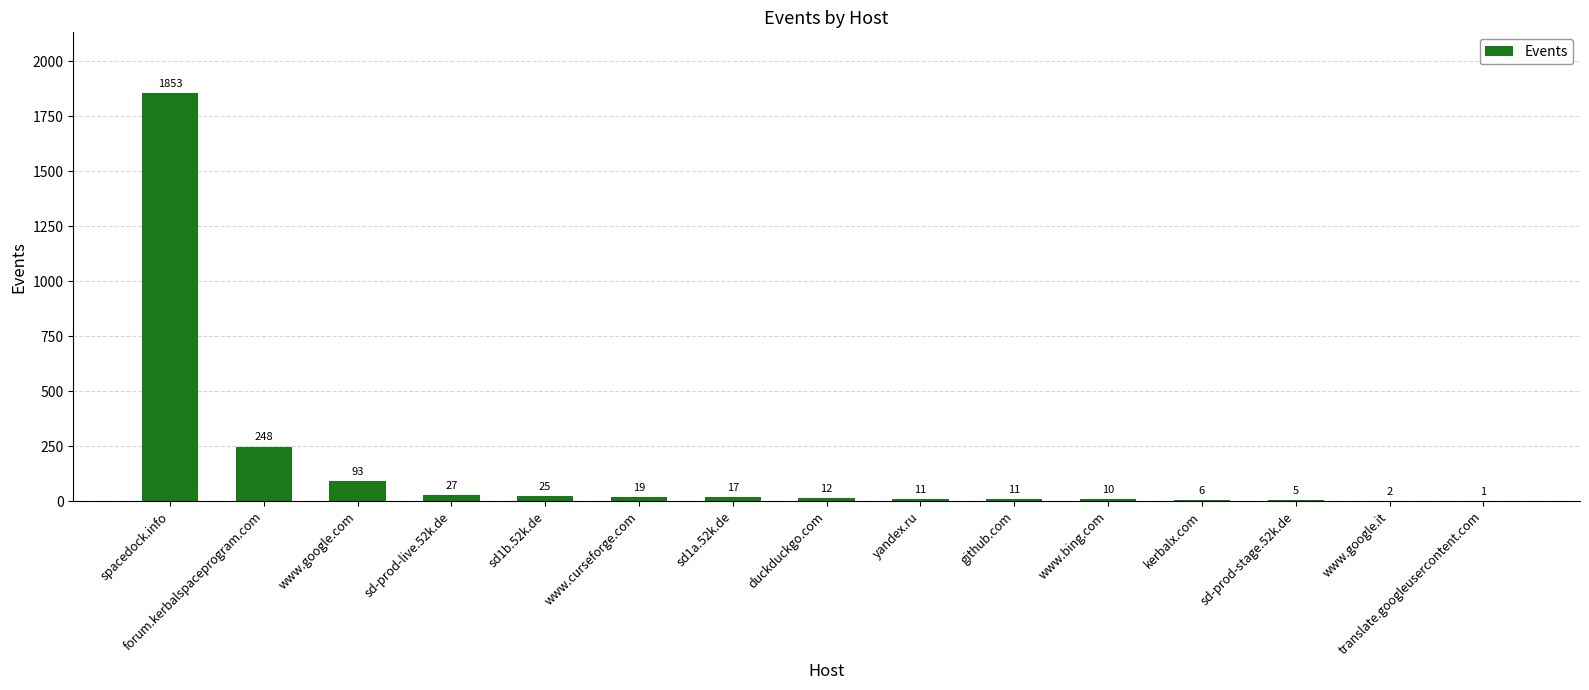

What is the sum of all values?

2340